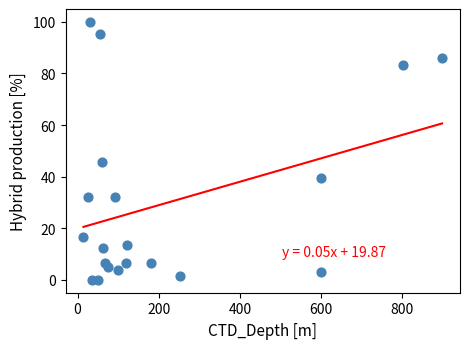

What is the range of X values (max minus min)?

883.7